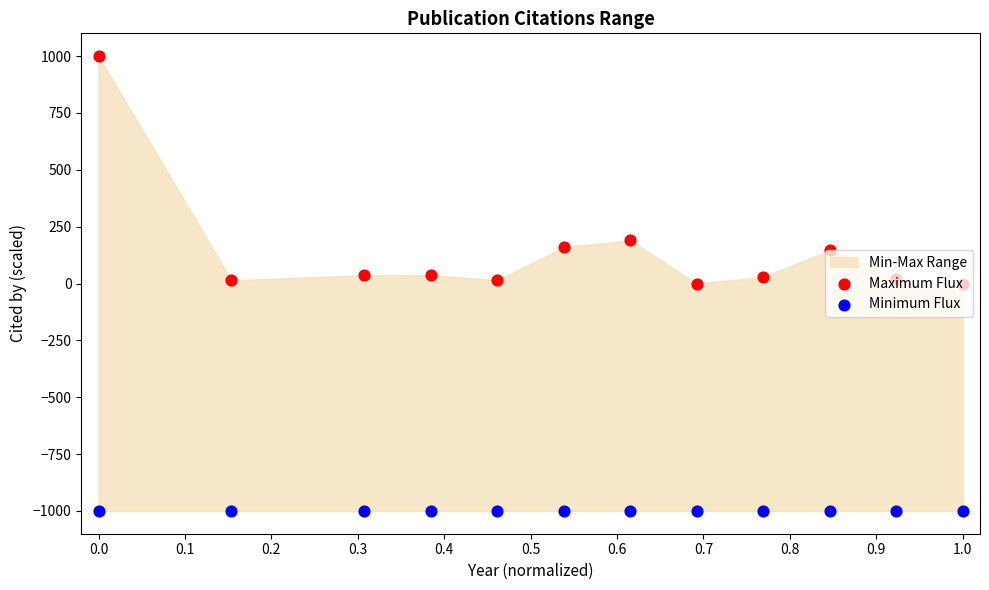

Which series contains the highest Y value?

Maximum Flux